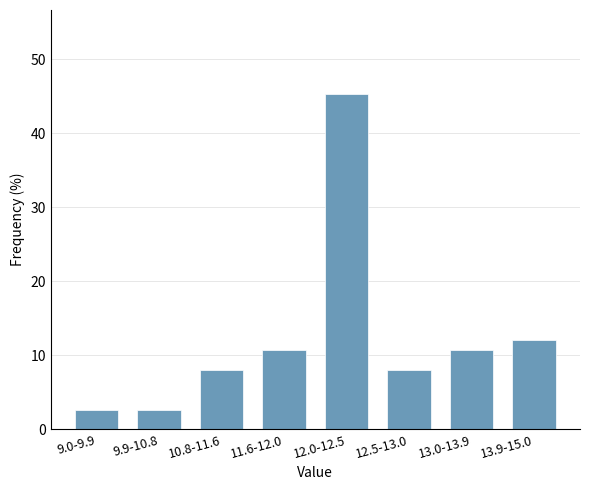

Reading right to left, list all the values displayed in this chart.

12.0	10.7	8.0	45.3	10.7	8.0	2.7	2.7